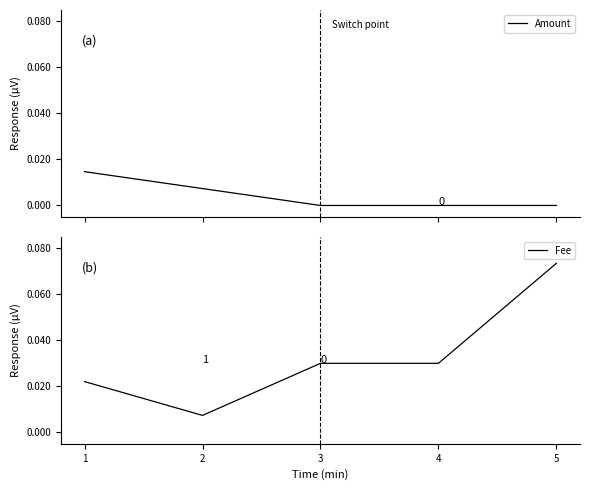

At 3, list the series in order from largest to smallest.

Fee, Amount